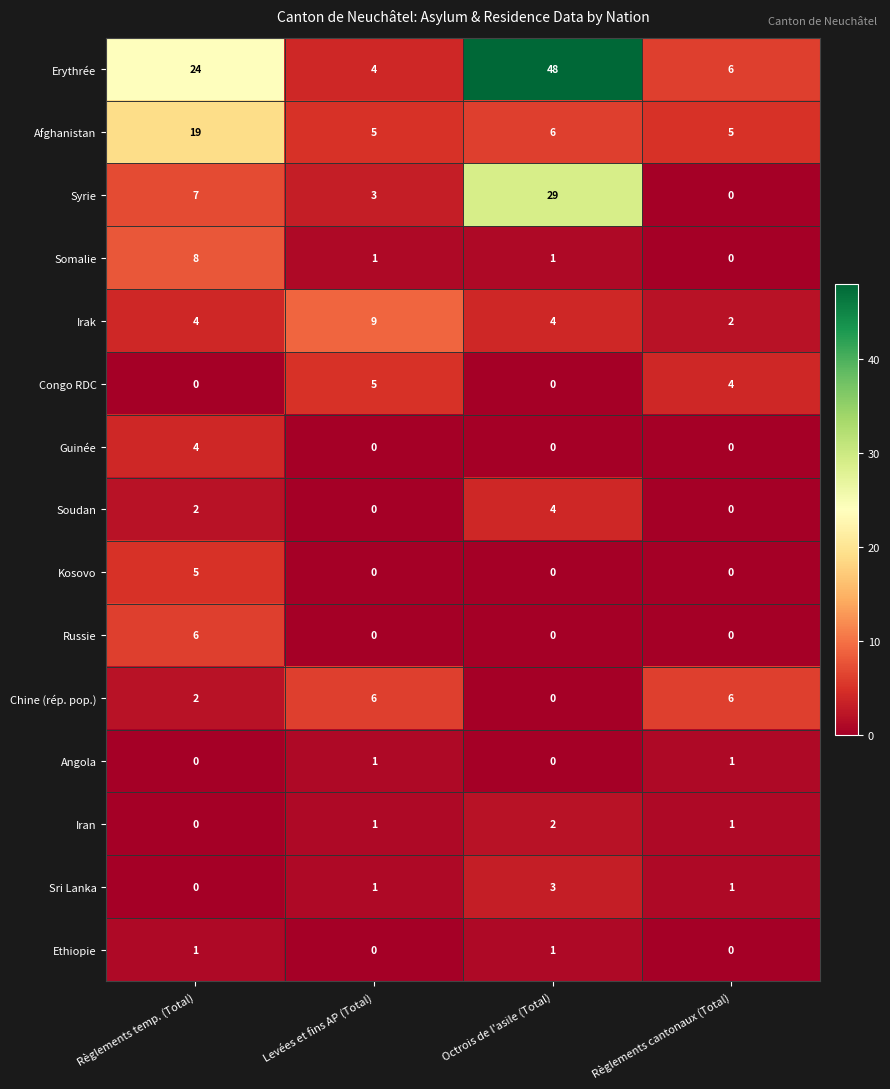

Which category has the highest value in the Somalie series?

Règlements temp. (Total)